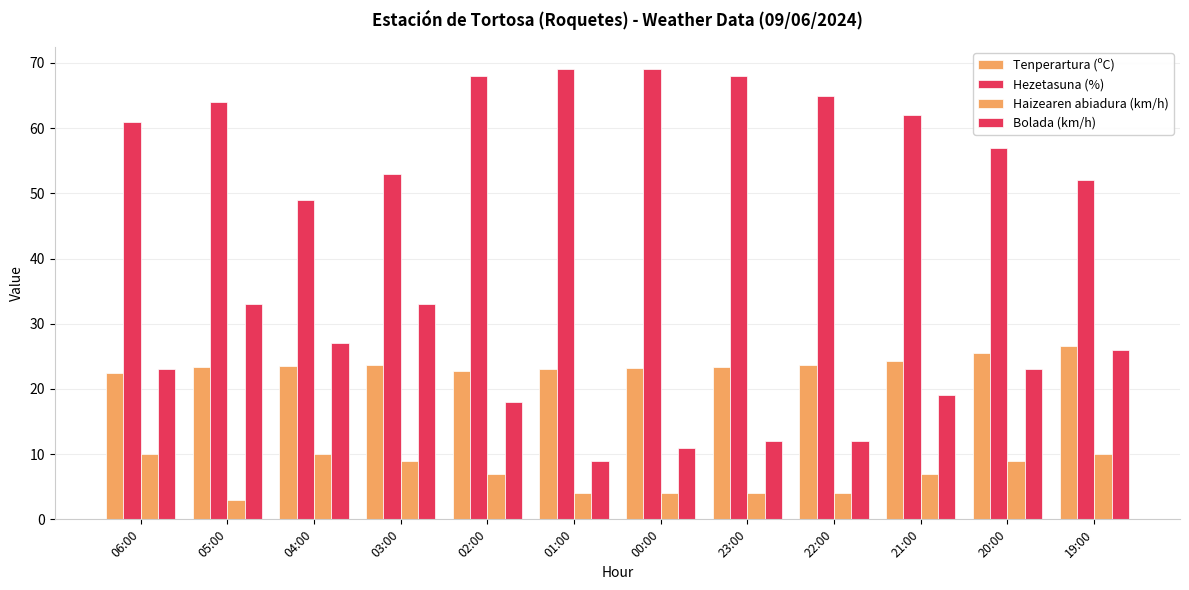

How many data points does each series have?

12